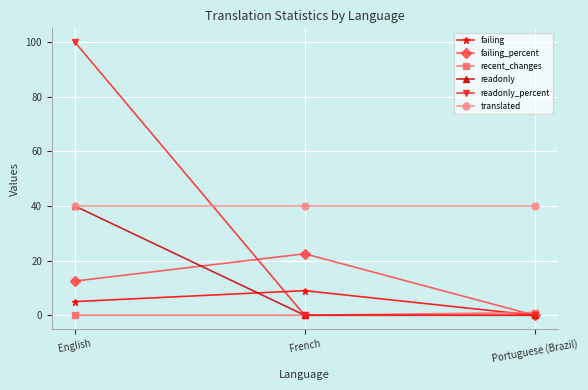

What is the difference between the highest and lowest values at French?

40.0